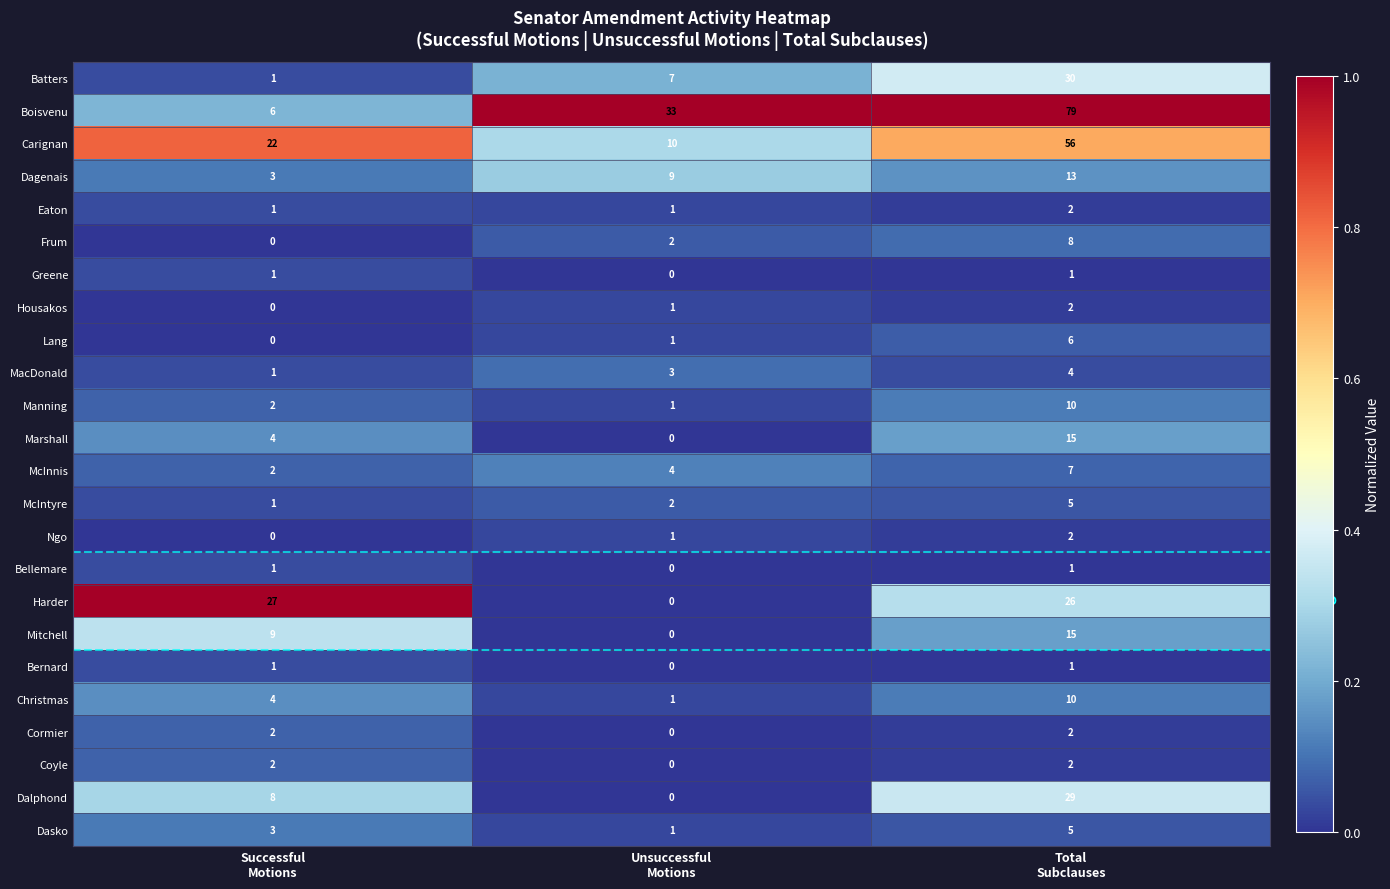

Which series has the widest spread of values?

Boisvenu